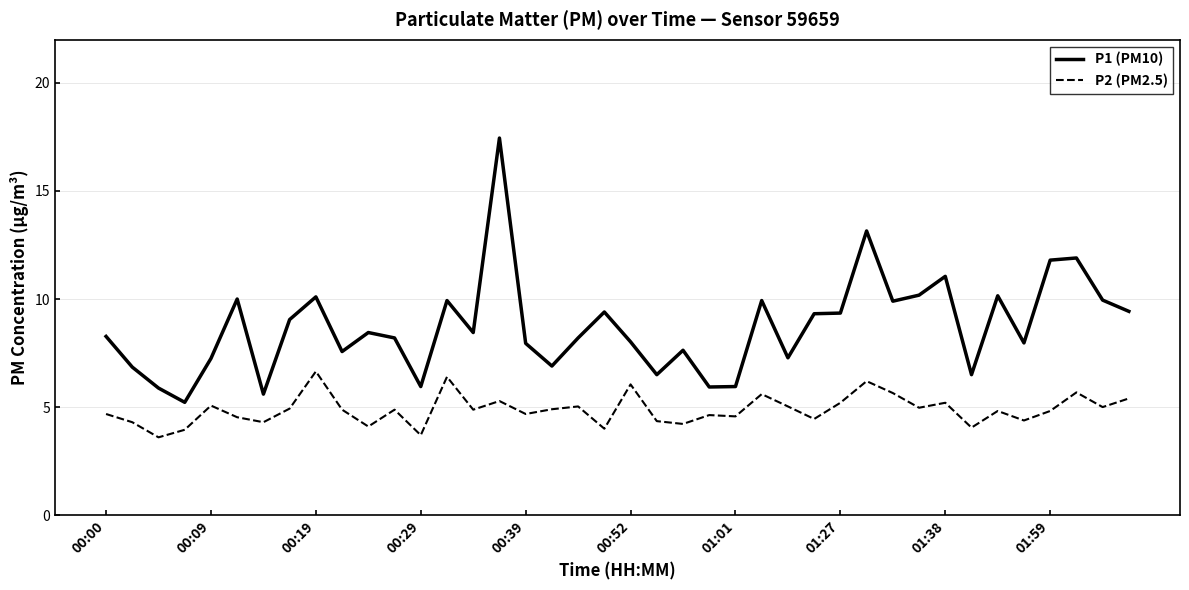

Which series has the largest total across all categories?

P1 (PM10)